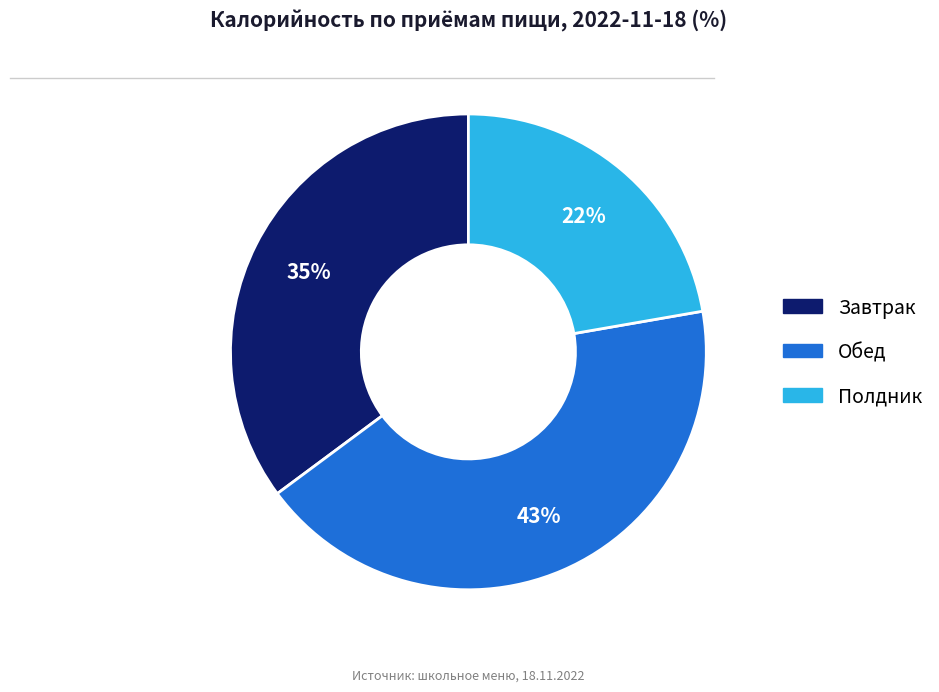

Is Полдник the majority of the pie?

No